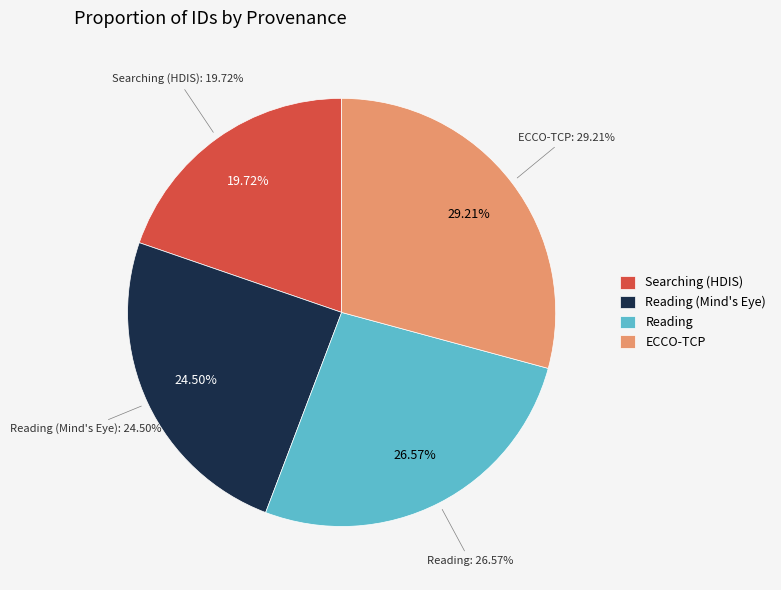

Does Reading account for over 50% of the chart?

No